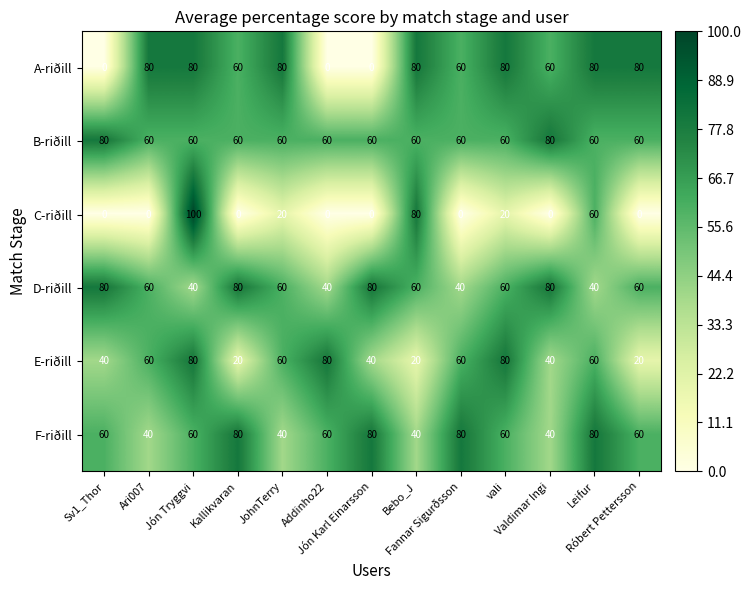

What is the sum of all E-riðill values?

660